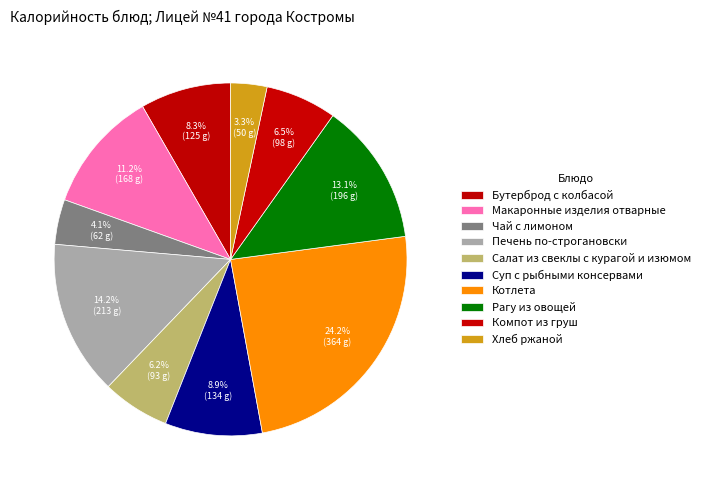

How many segments does this pie chart have?

10